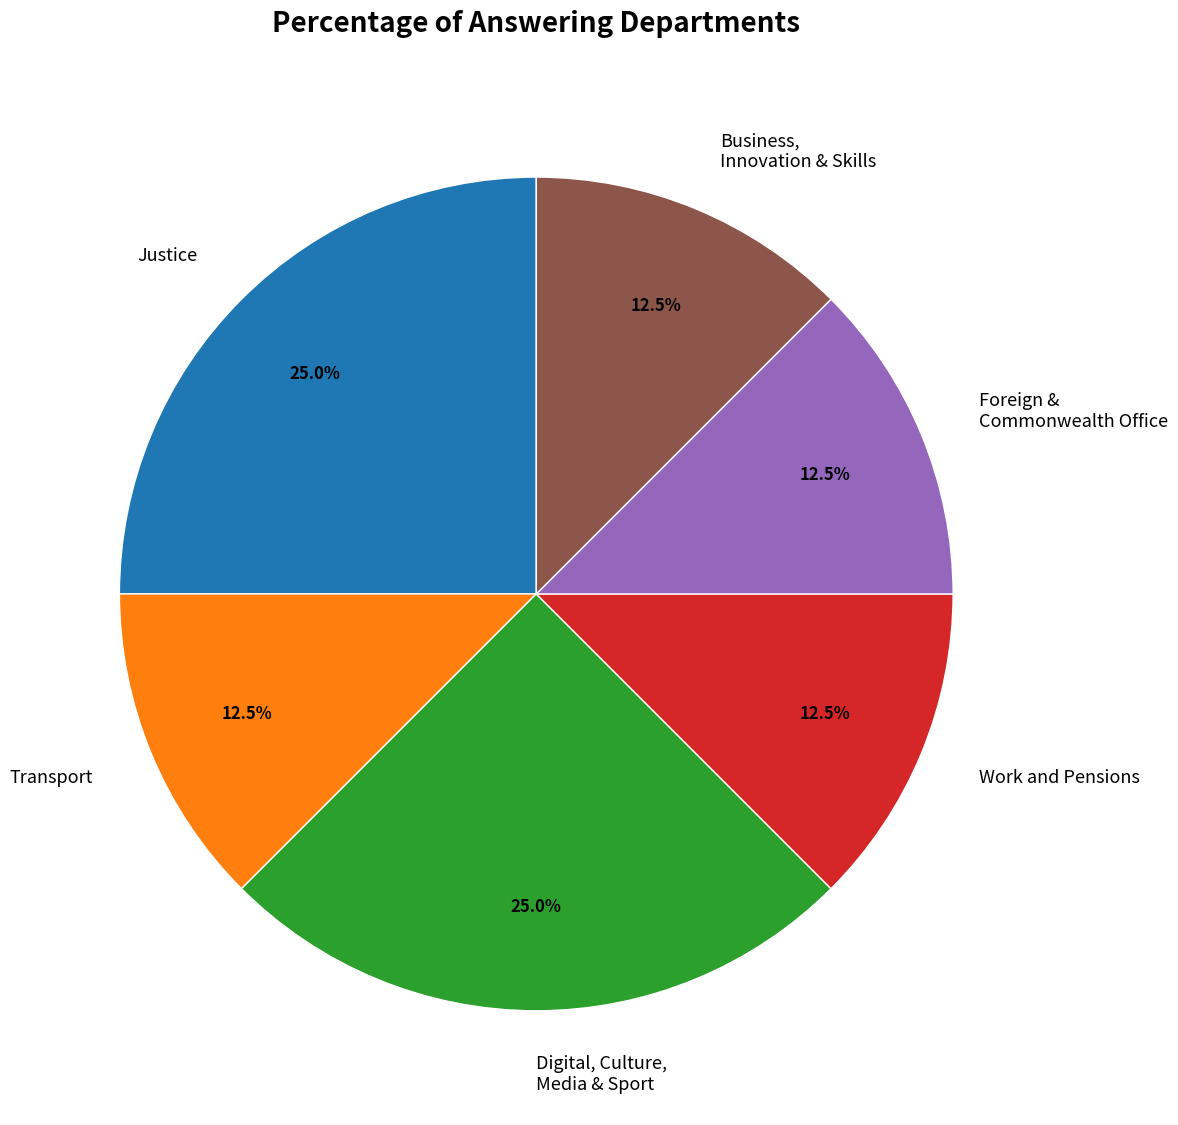

What percentage do Justice and Work and Pensions together represent?

37.5%